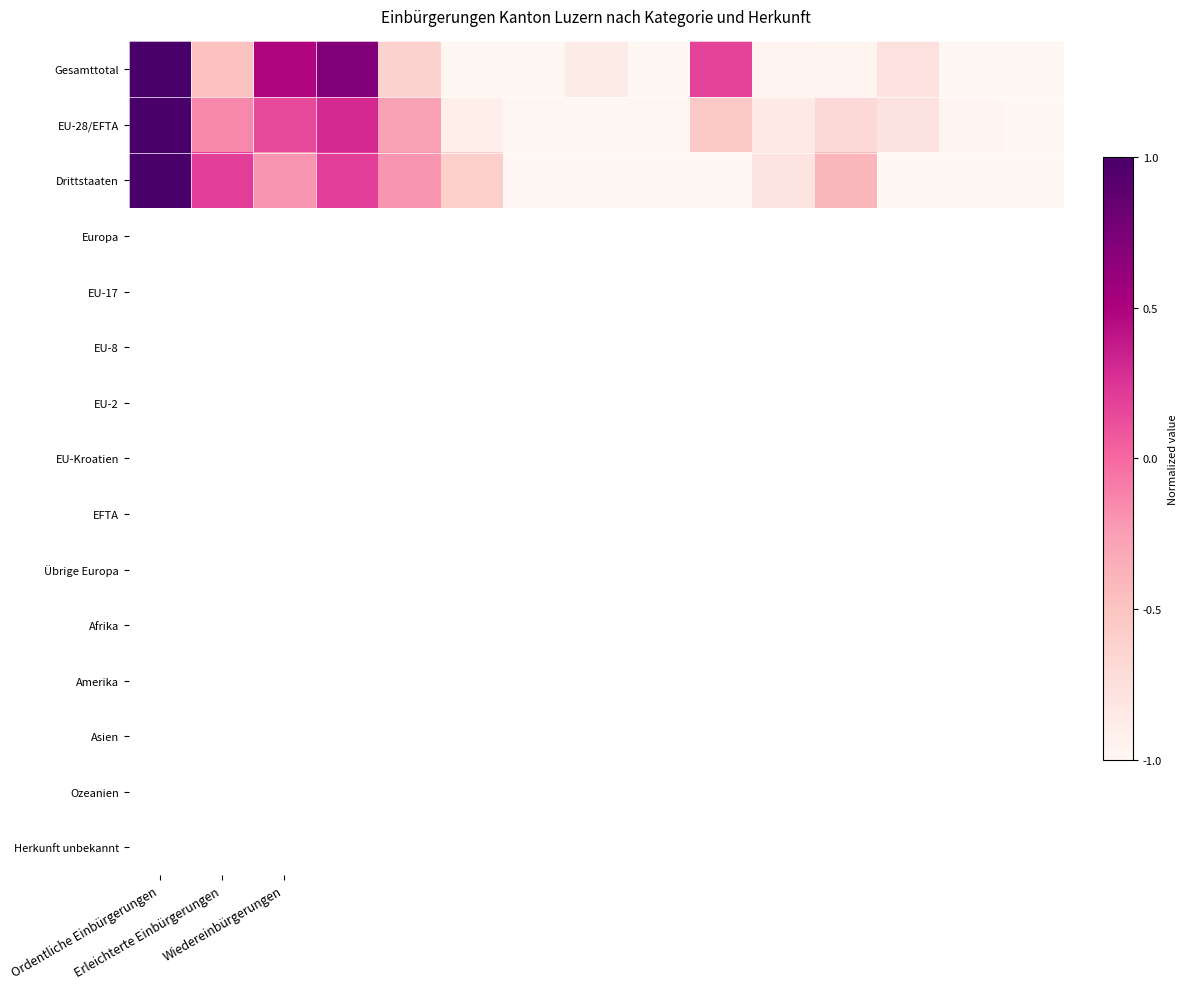

At which category is the sum across all series the highest?

Ordentliche Einbürgerungen